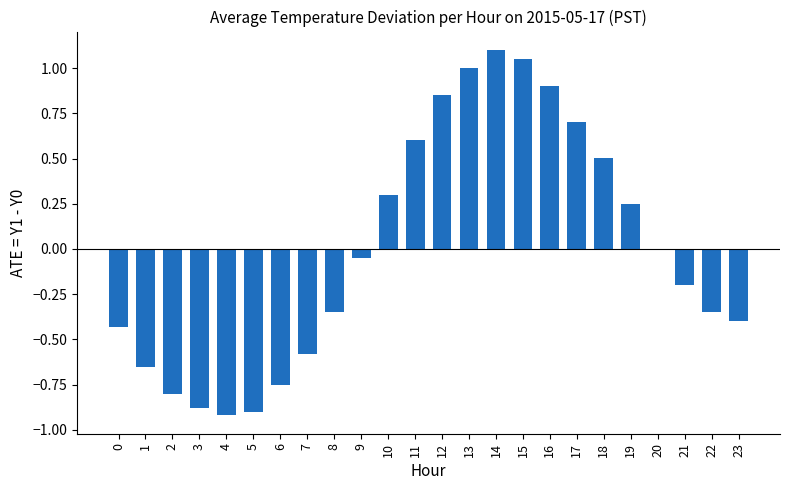

Which has a higher value, 23 or 17?

17